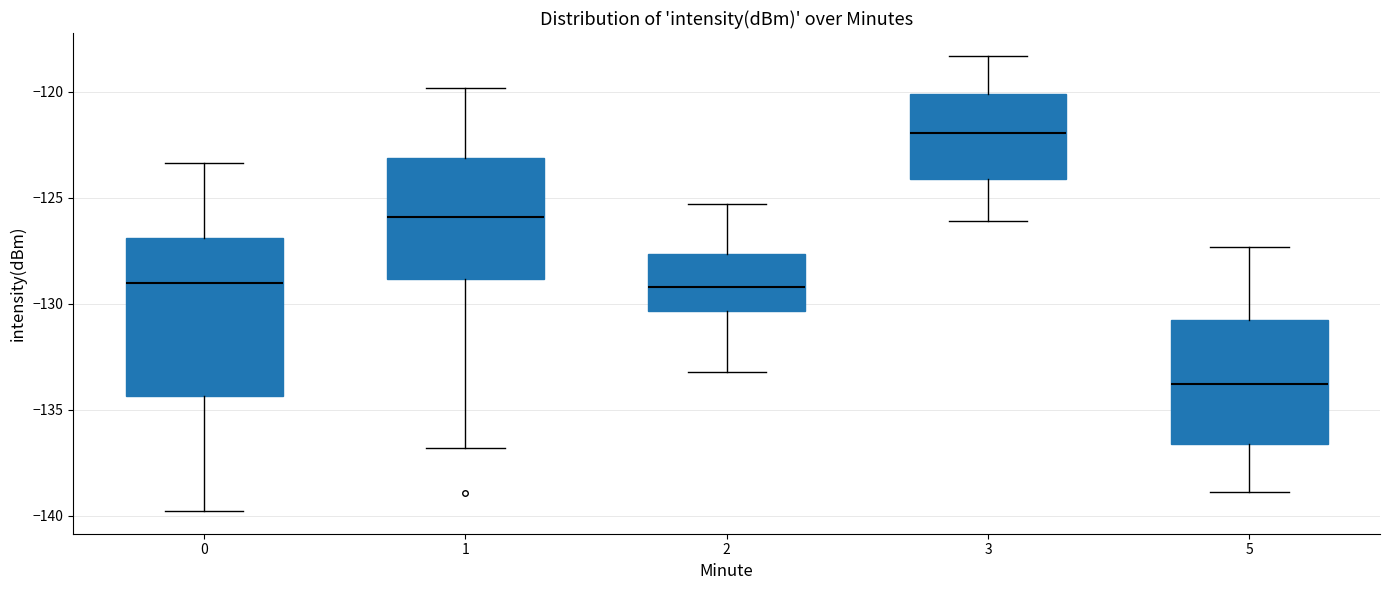

Which box has the highest median line?

3